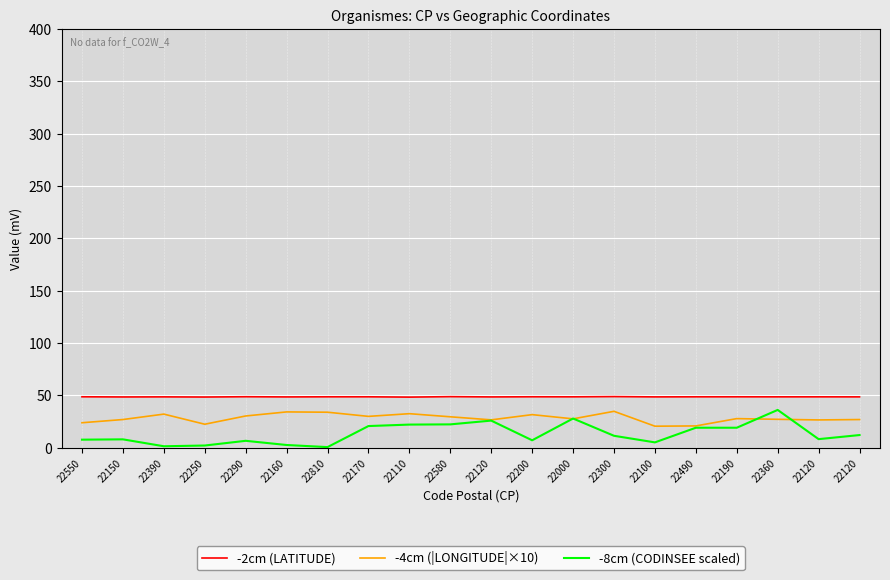

At which label does -4cm (|LONGITUDE|×10) first exceed 27?

22390